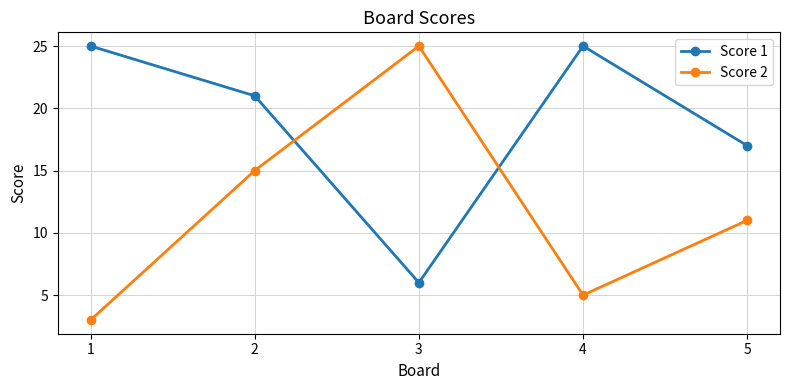

Rank the series by their average value, from highest to lowest.

Score 1, Score 2